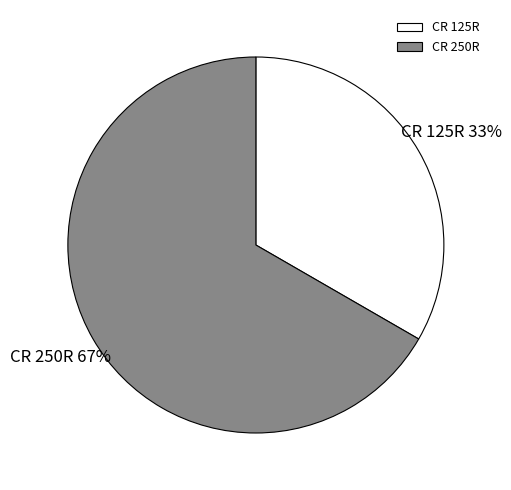

True or false: CR 125R accounts for 33% of the total.

True